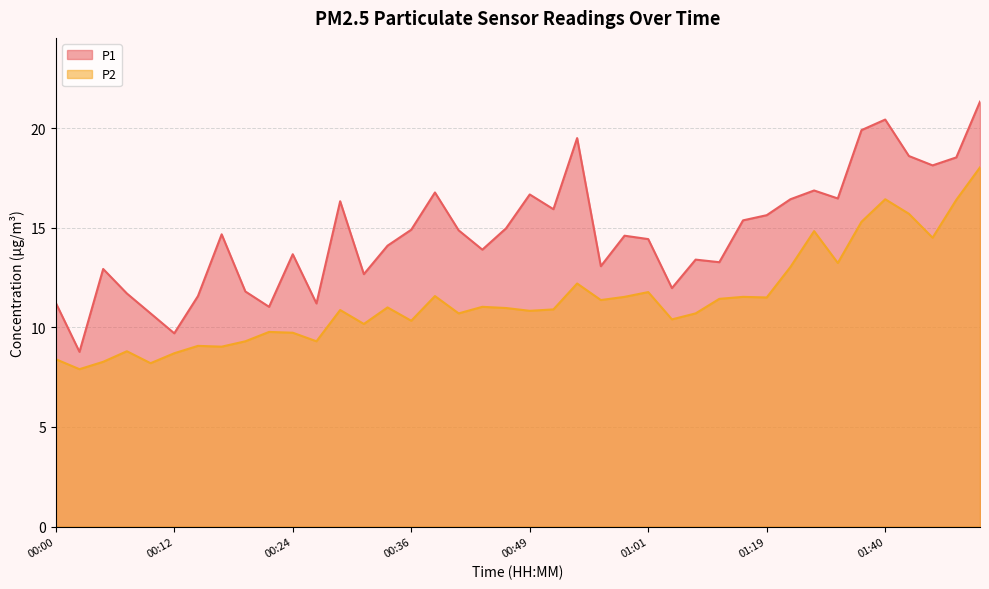

Between 00:17 and 00:49, which series saw the biggest shift?

P1